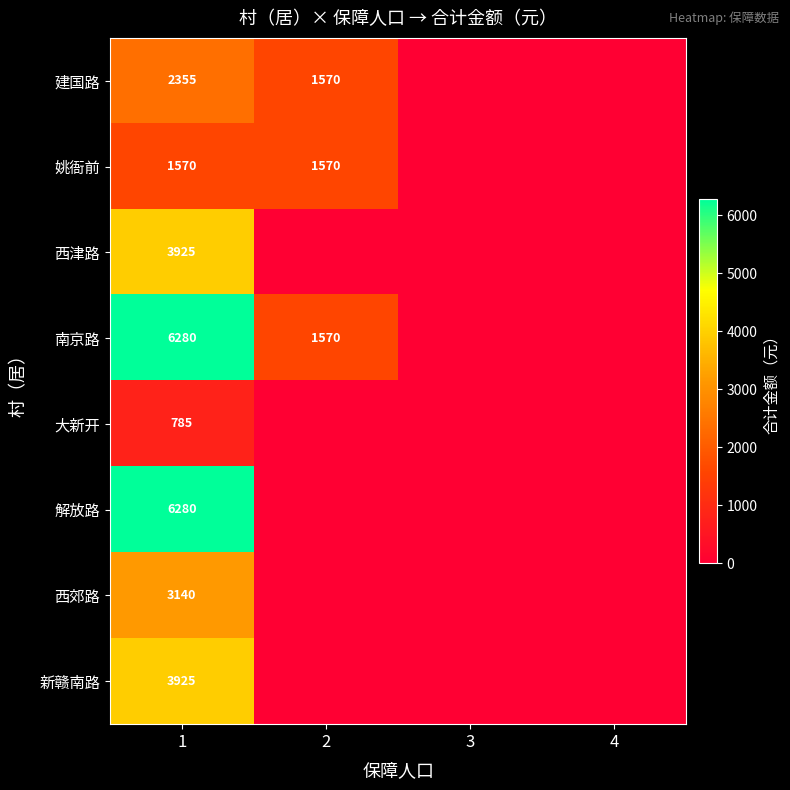

Is it true that 新赣南路 equals 2056 at 1?

False